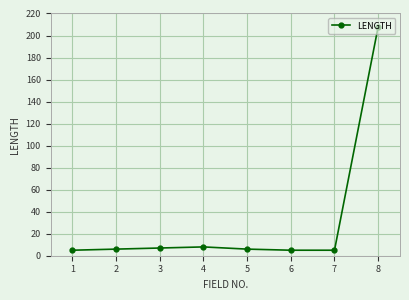

What is the greatest value displayed?

208